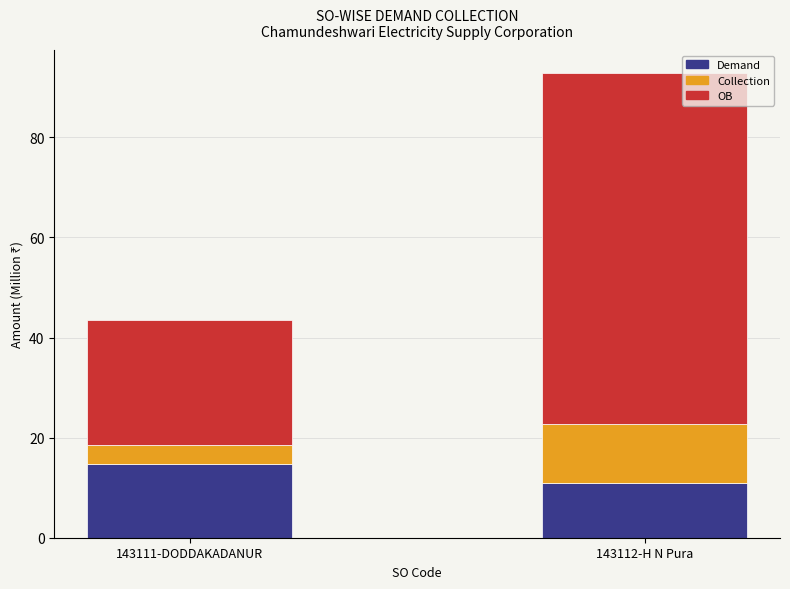

What is the minimum value for Demand?

10.9